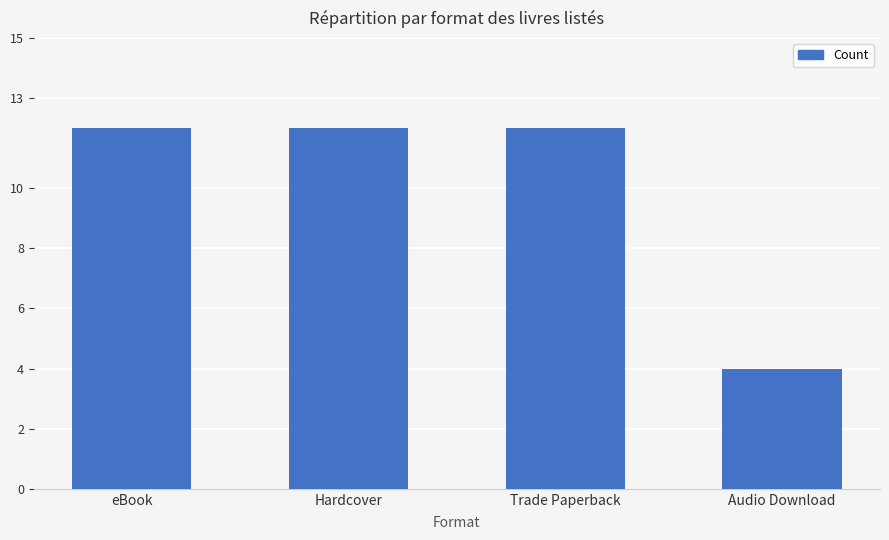

What is the sum of all values?

40